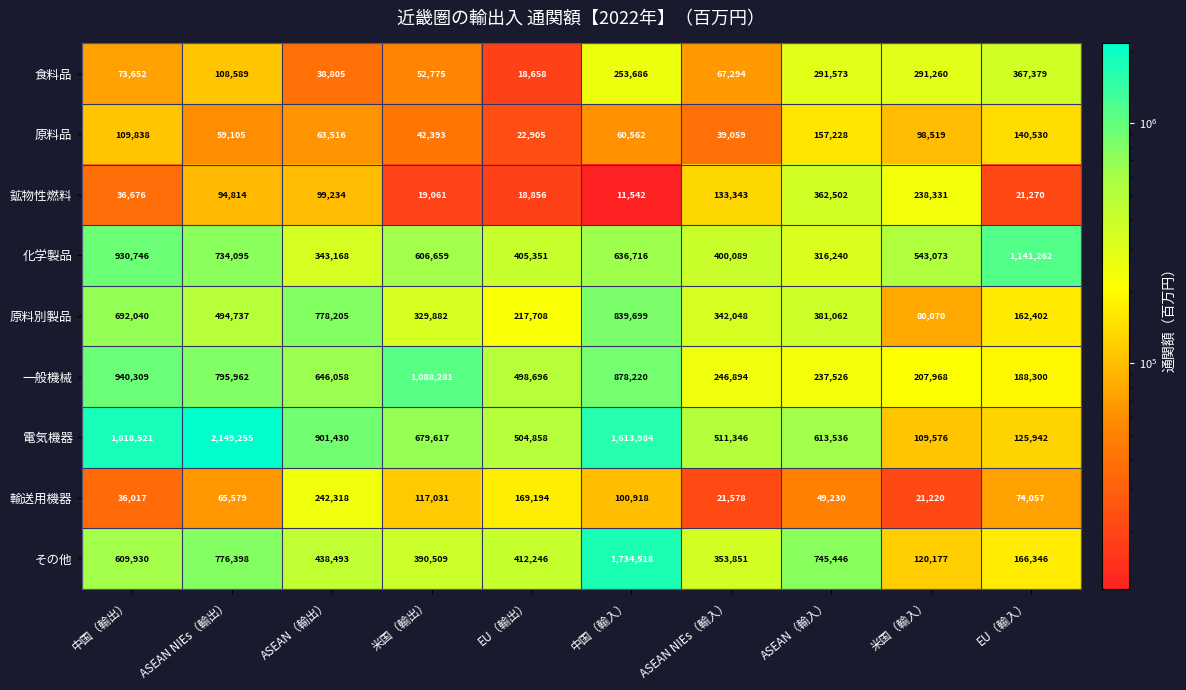

Where does the 輸送用機器 series first go above 74057?

ASEAN（輸出）